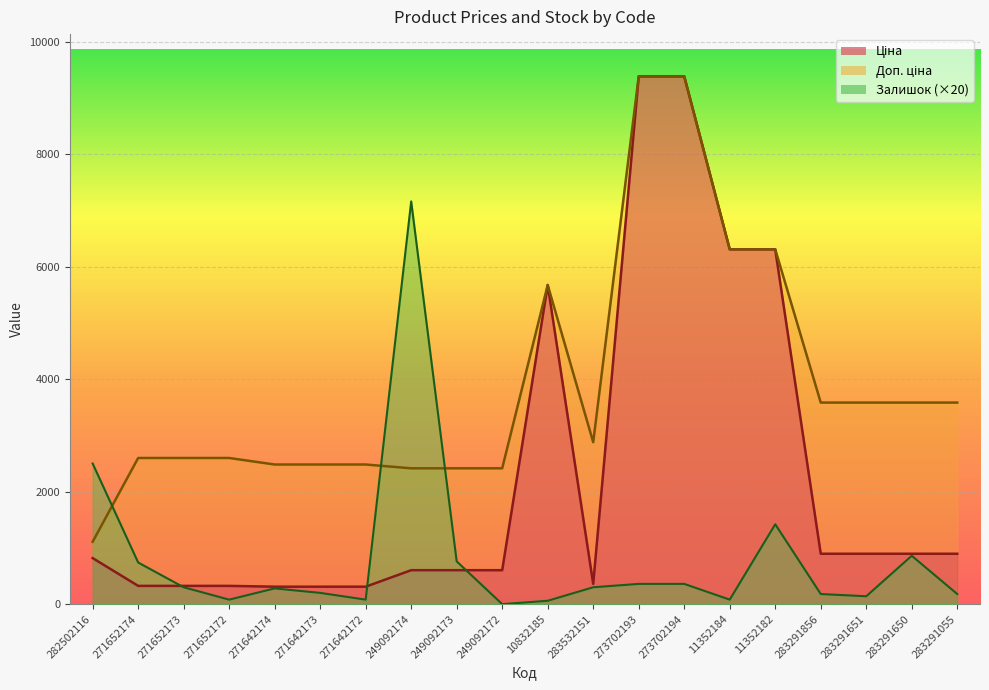

Which category has the highest value across all series?

273702193